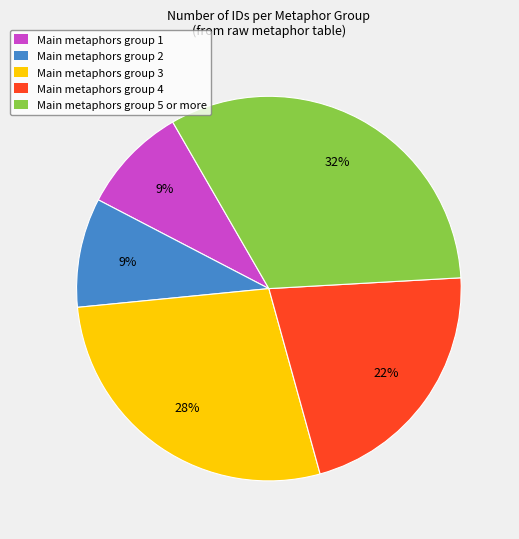

What is the ratio of the value at Main metaphors group 3 to the value at Main metaphors group 4?

1.3